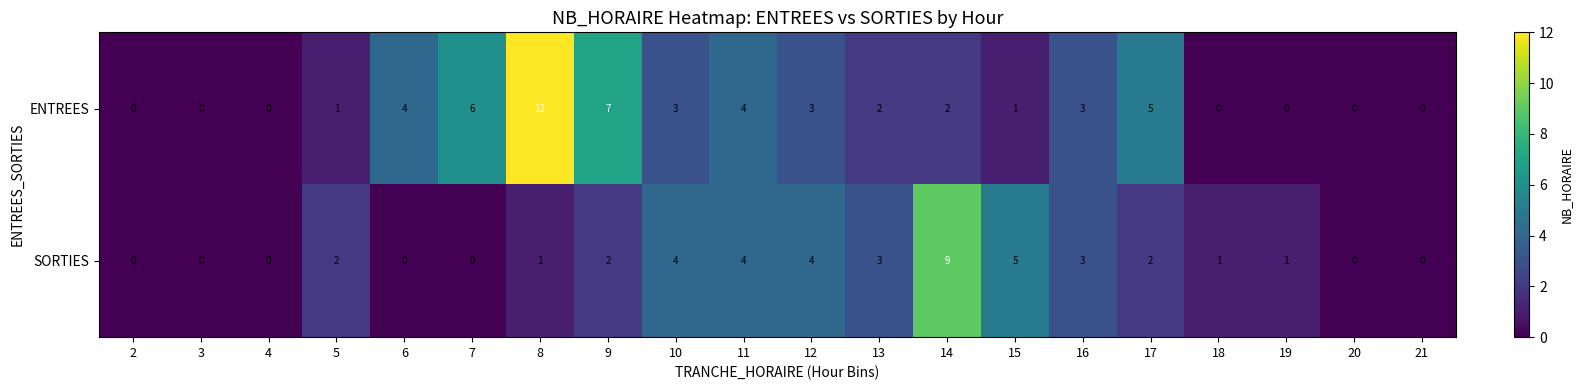

Which series has the widest spread of values?

ENTREES